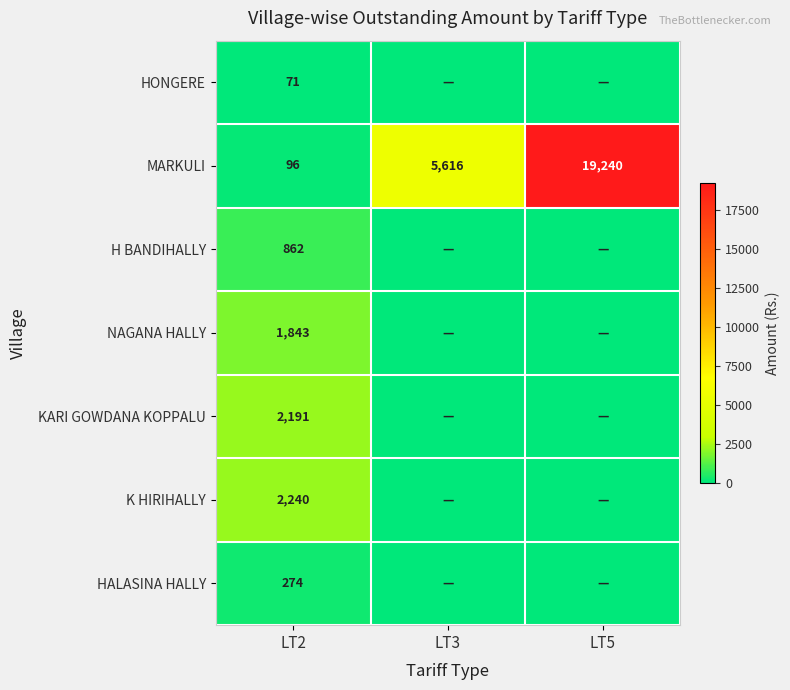

Rank the series at LT2 from lowest to highest value.

HONGERE, MARKULI, HALASINA HALLY, H BANDIHALLY, NAGANA HALLY, KARI GOWDANA KOPPALU, K HIRIHALLY